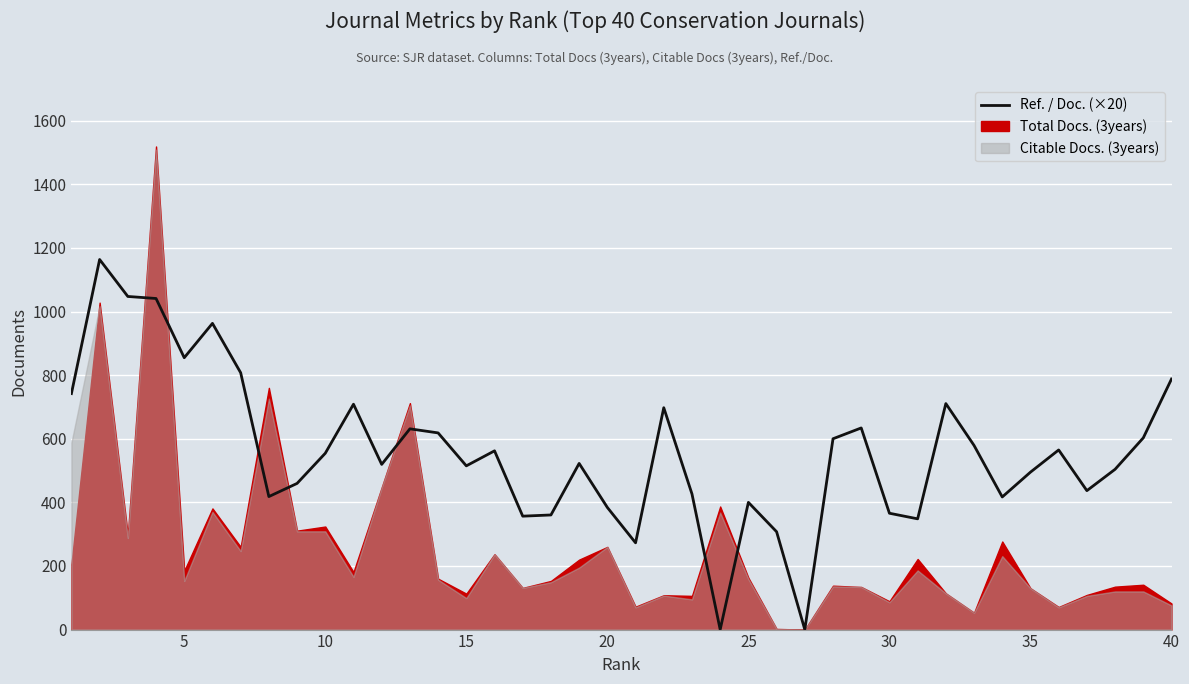

Is it true that the value at 22 is 91.5?

False